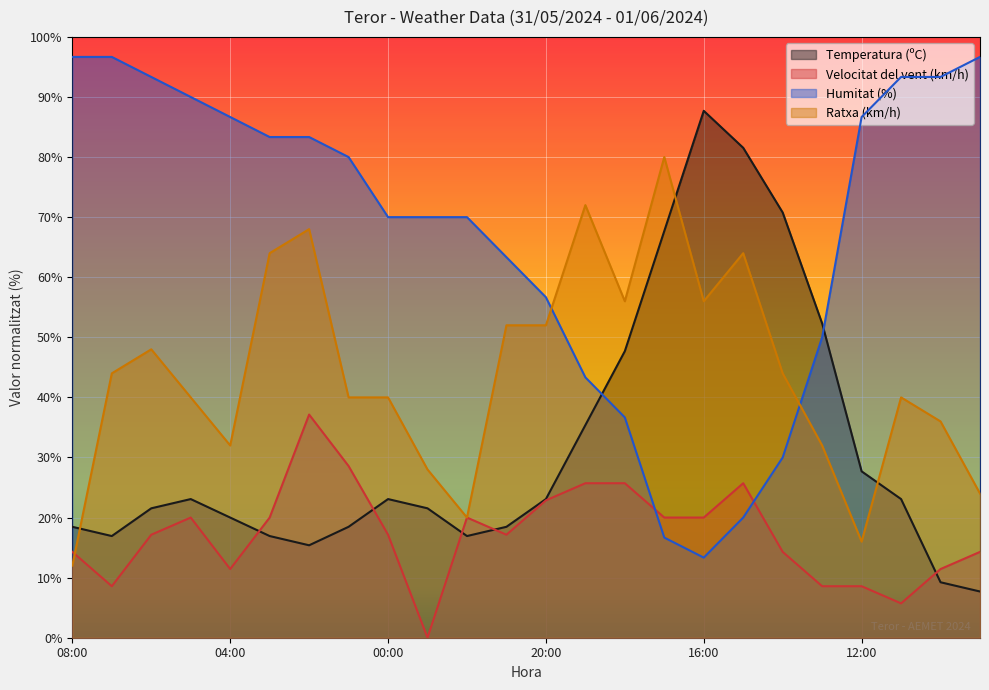

Which has a higher value, 14:00 or 21:00?

14:00